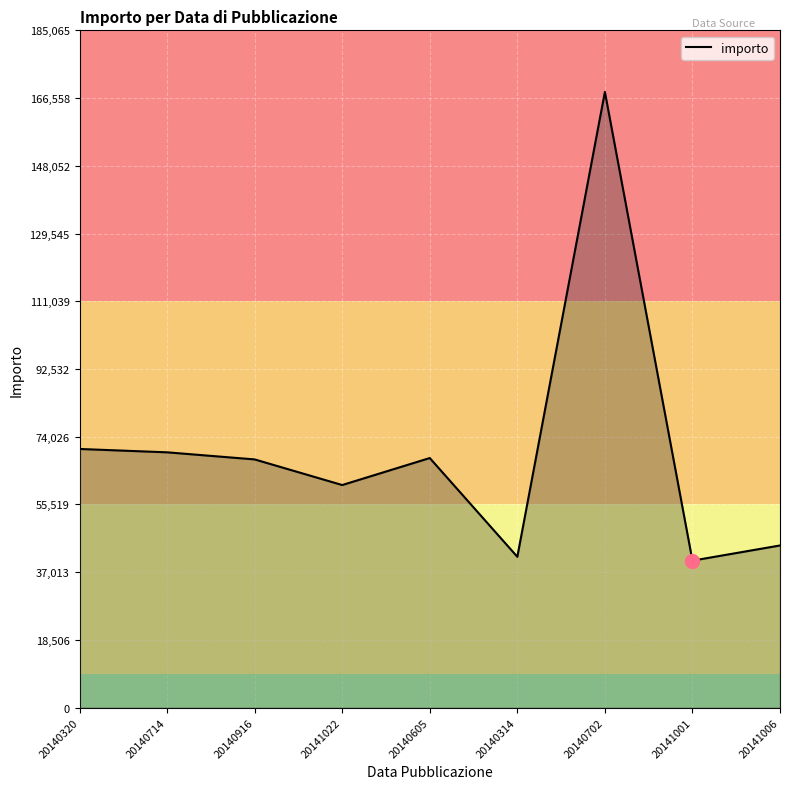

Does the chart have visible grid lines?

Yes